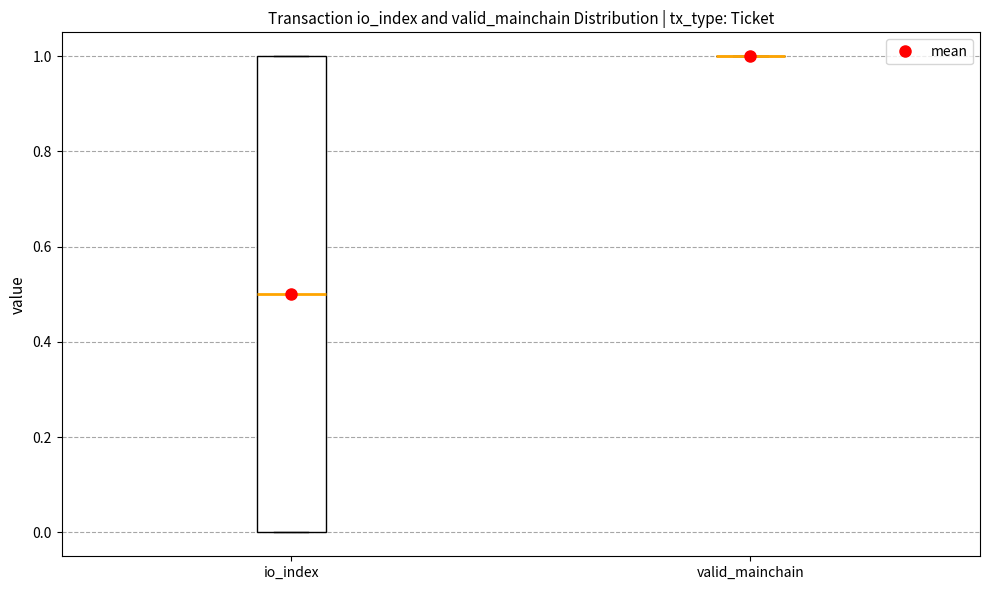

Comparing the boxes themselves (not the whiskers), which one is the tallest?

io_index